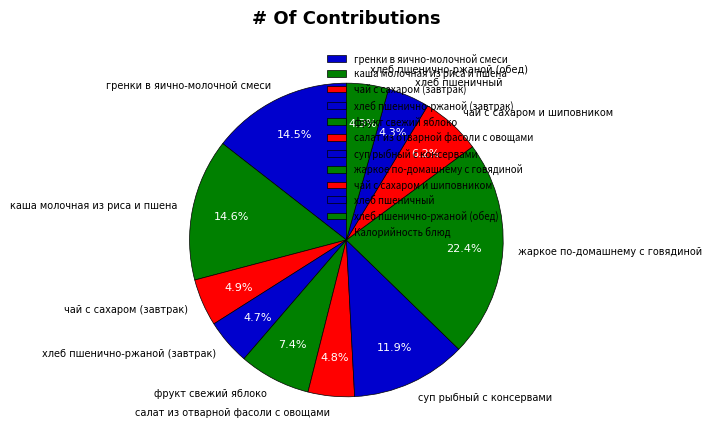

Between чай с сахаром (завтрак) and фрукт свежий яблоко, which is larger?

фрукт свежий яблоко